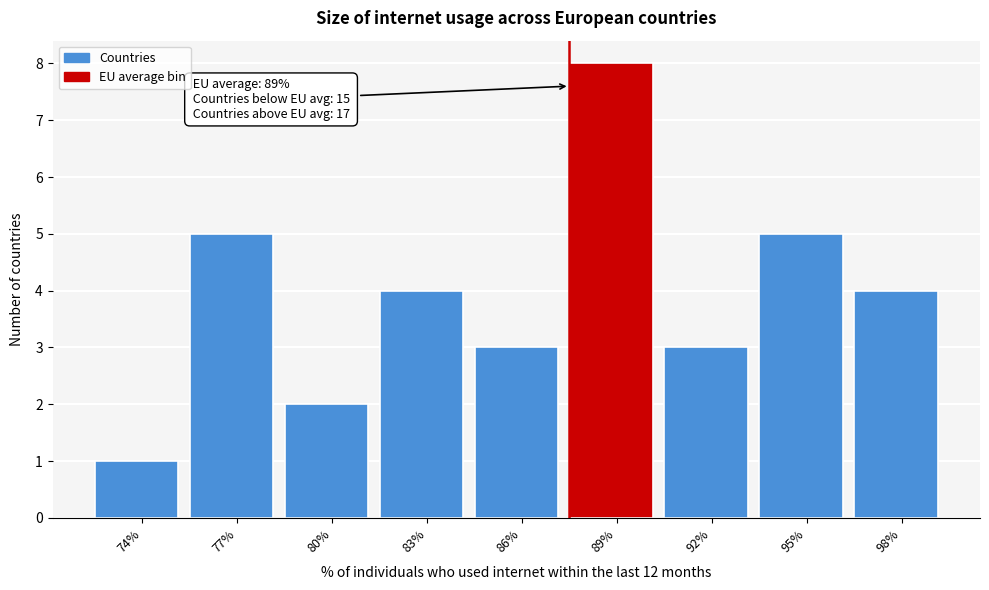

Reading right to left, list all the values displayed in this chart.

98%=4	95%=5	92%=3	89%=8	86%=3	83%=4	80%=2	77%=5	74%=1